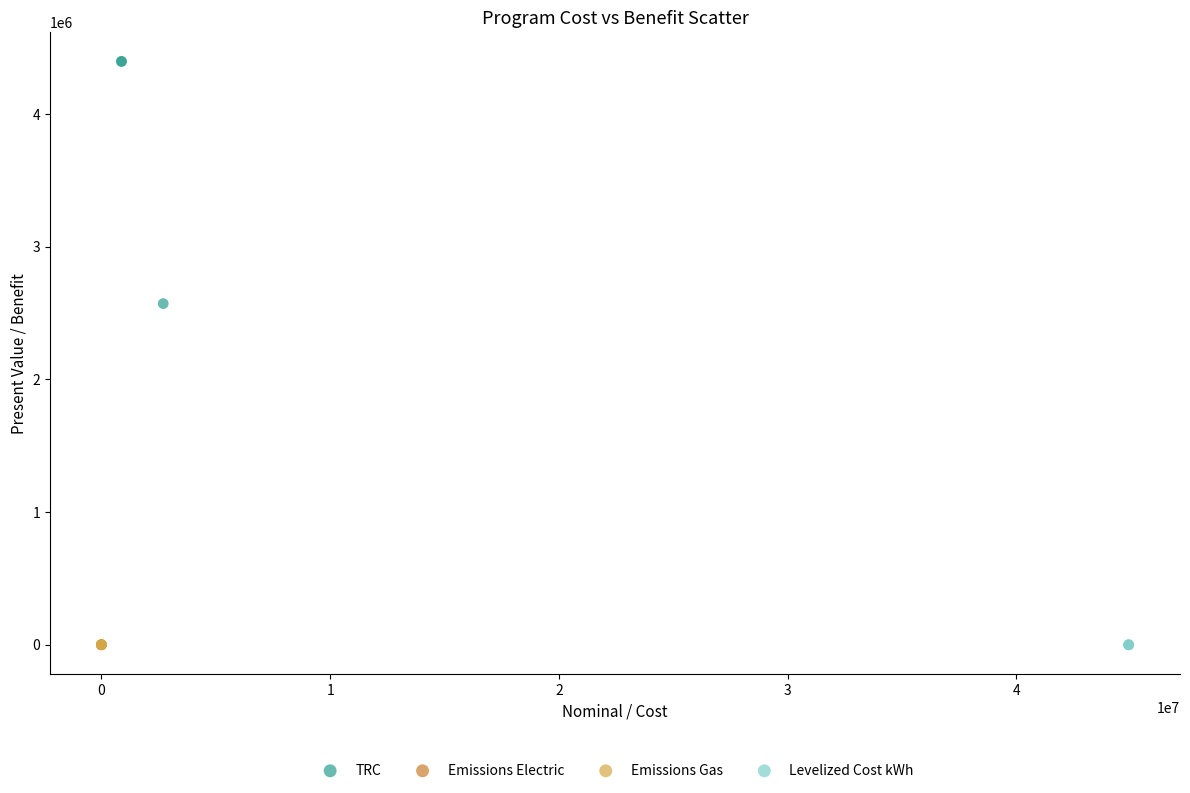

Which series contains the highest Y value?

TRC